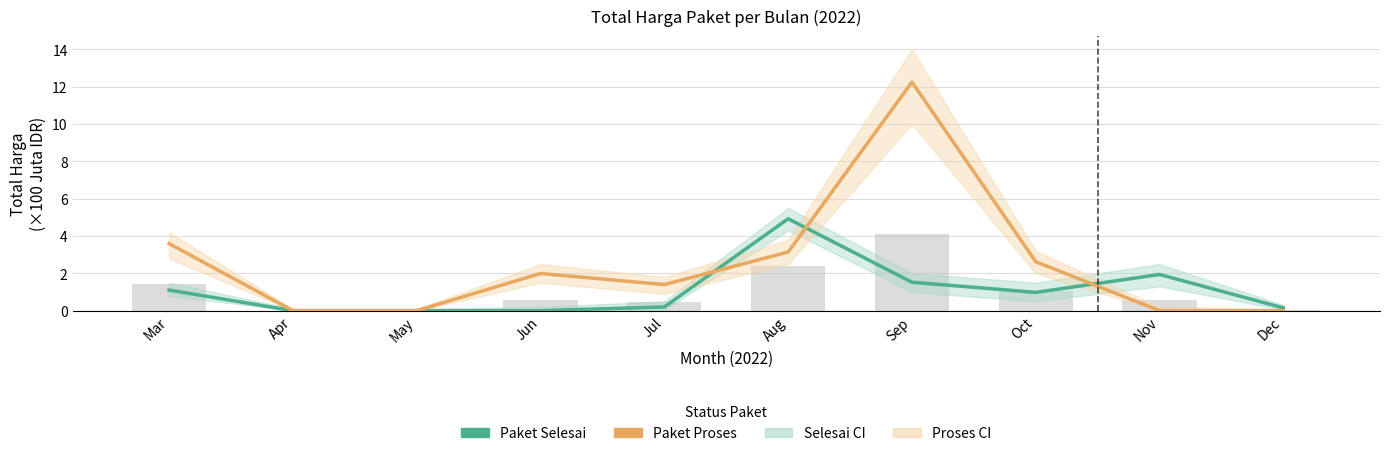

True or false: Paket Selesai has a value of 1.5 at Oct.

False